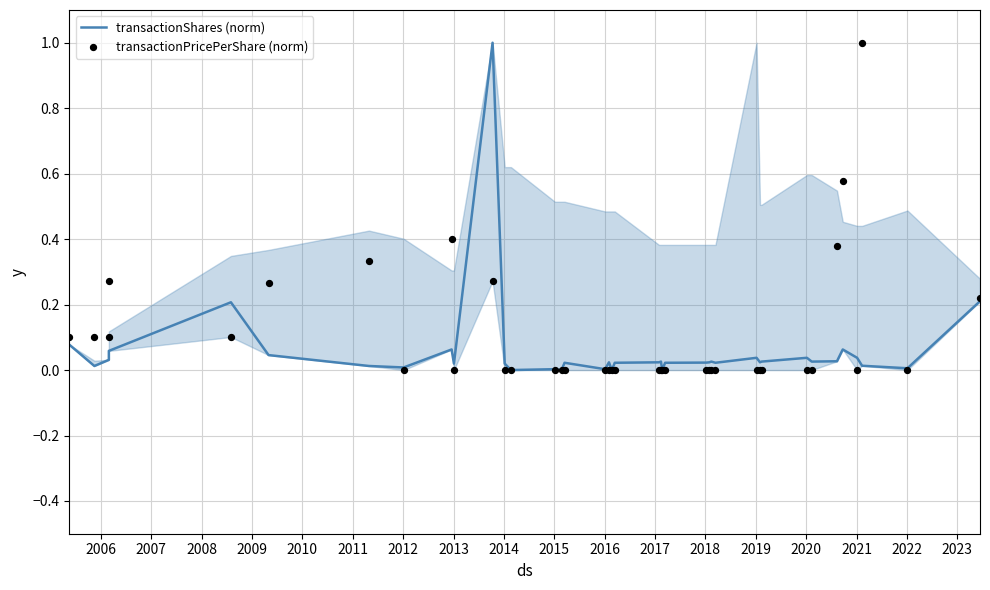

Is the value of transactionPricePerShare (norm) at 33 greater than the value of transactionShares (norm) at 2010?

Yes